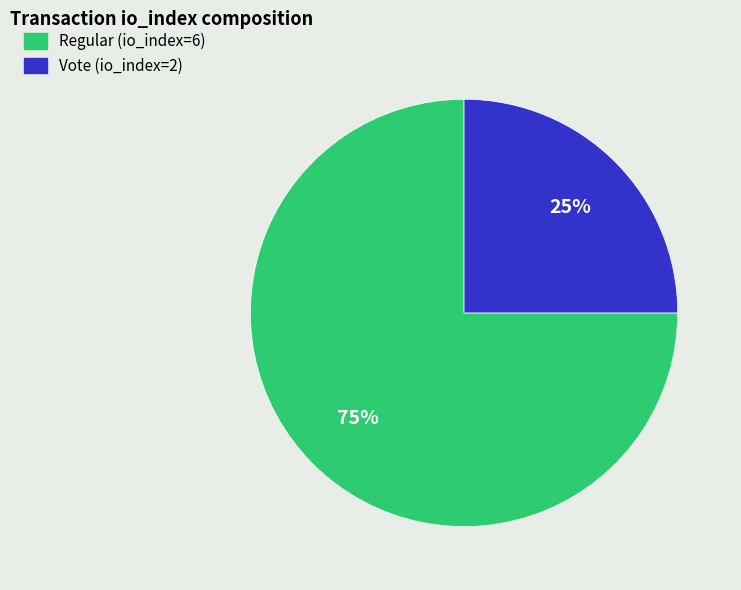

To the nearest percent, what is the average slice percentage?

50%